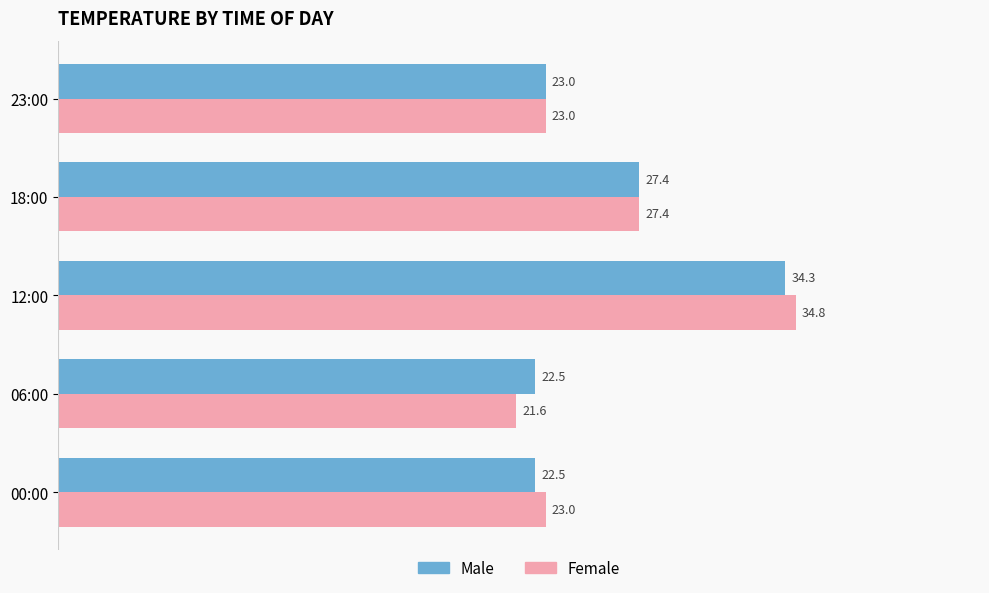

Is it true that Male equals 23.0 at 23:00?

True